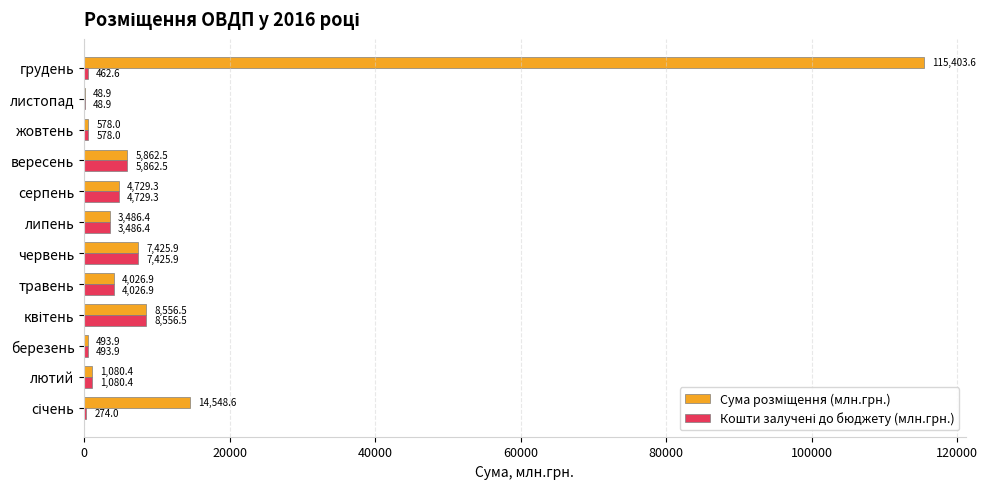

What is the total value across all series at лютий?

2160.8